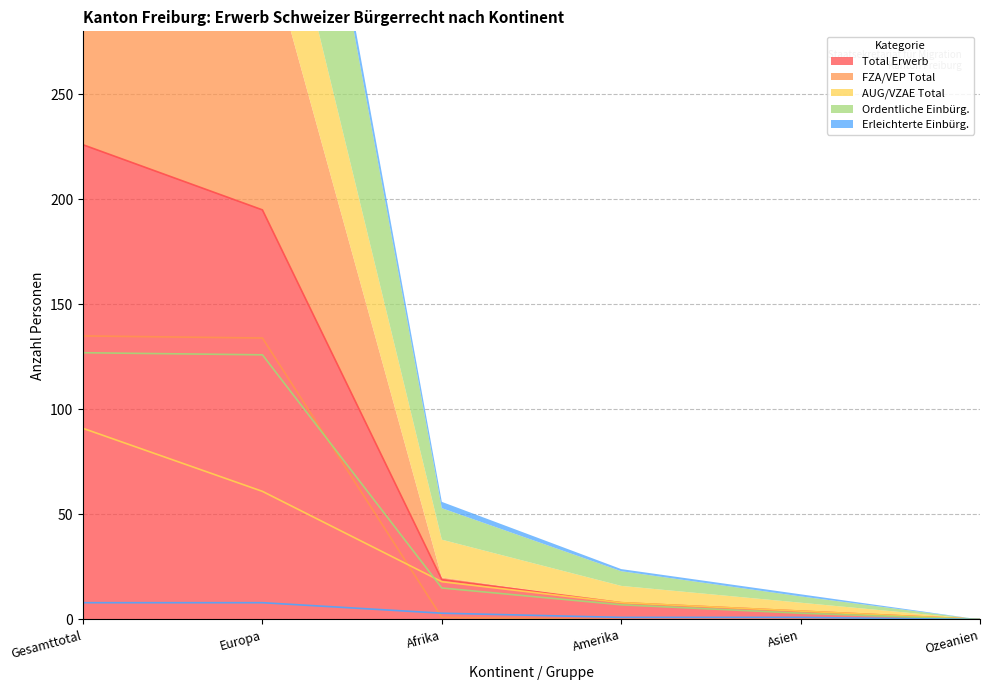

True or false: Ordentliche Einbürg. and FZA/VEP Total cross at least once.

True